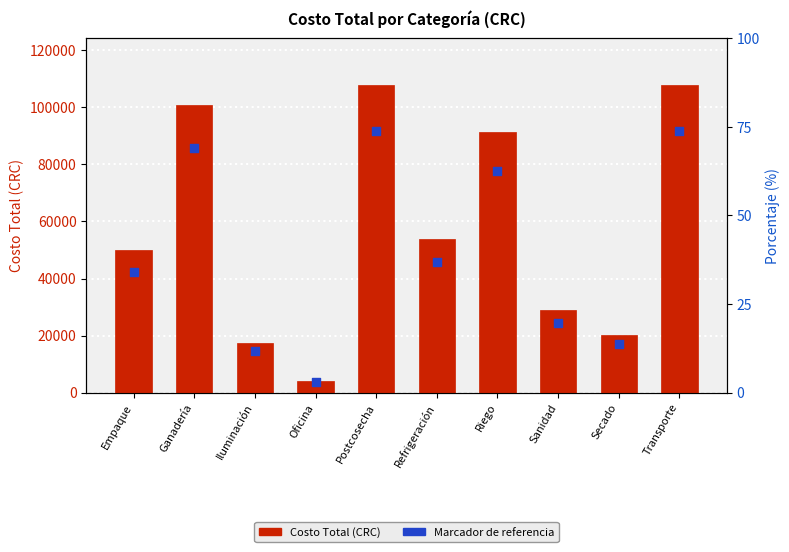

At how many categories does at least one series exceed 64200?

4